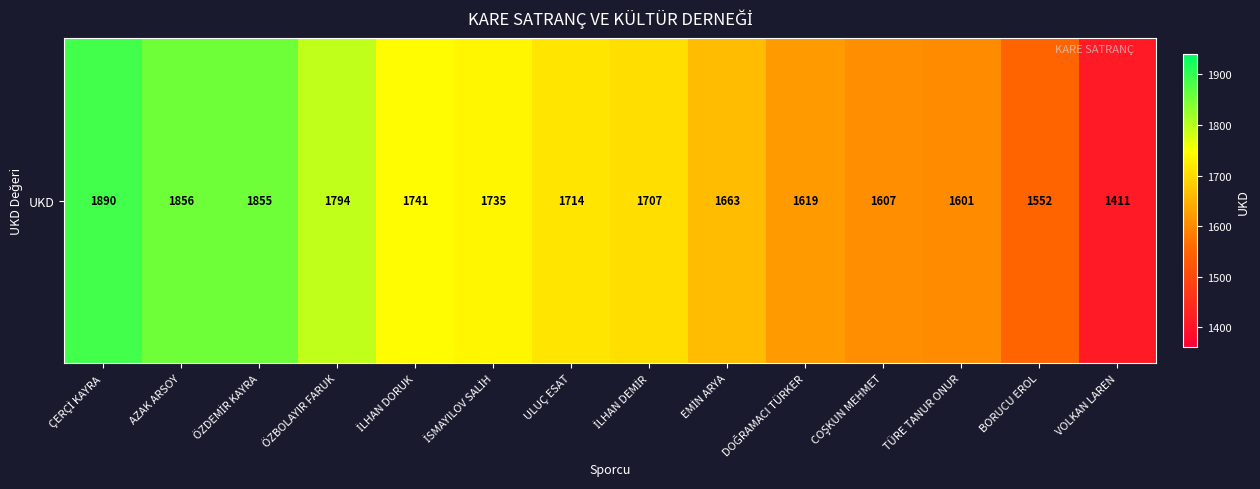

Between ÖZBOLAYIR FARUK and AZAK ARSOY, which is larger?

AZAK ARSOY